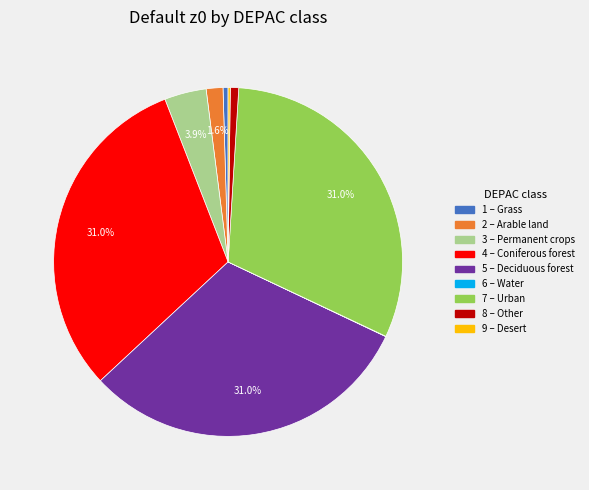

What percentage do 4 – Coniferous forest and 2 – Arable land together represent?

32.6%